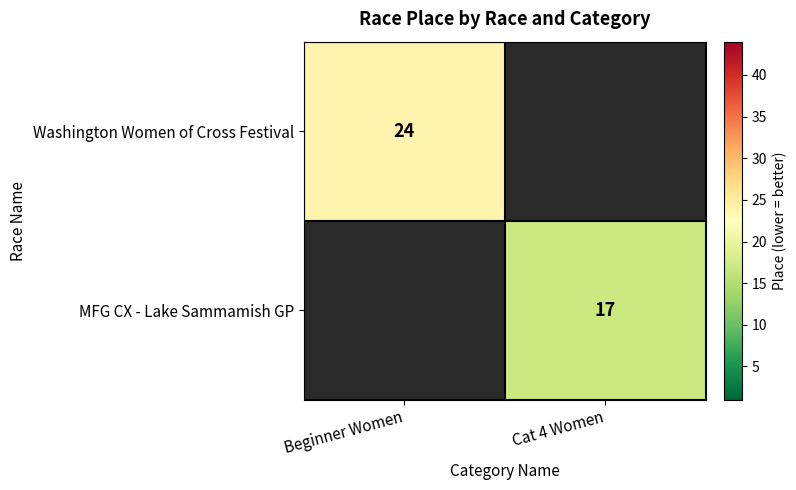

True or false: Washington Women of Cross Festival has a value of 24 at Beginner Women.

True